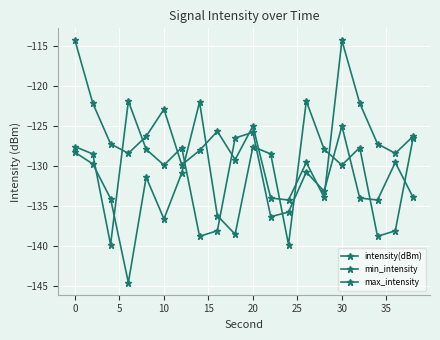

How many lines are shown in the chart?

3